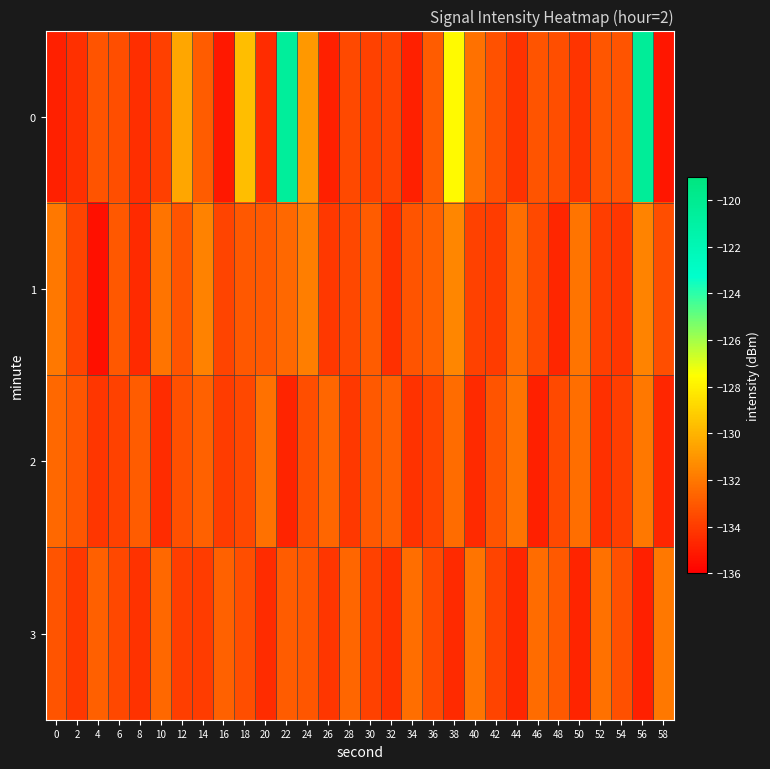

At 44, list the series in order from largest to smallest.

2, 1, 0, 3